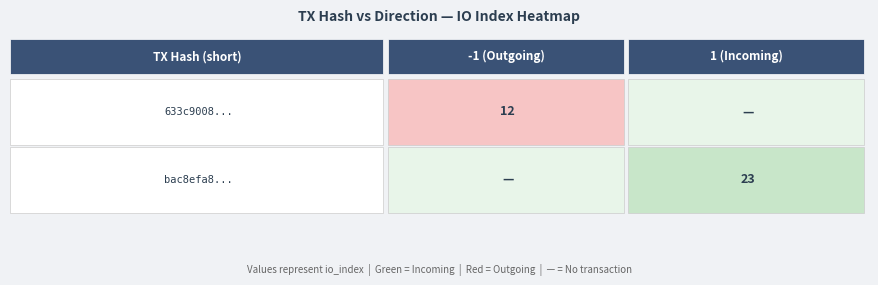

Between io_index and direction, which is larger?

io_index